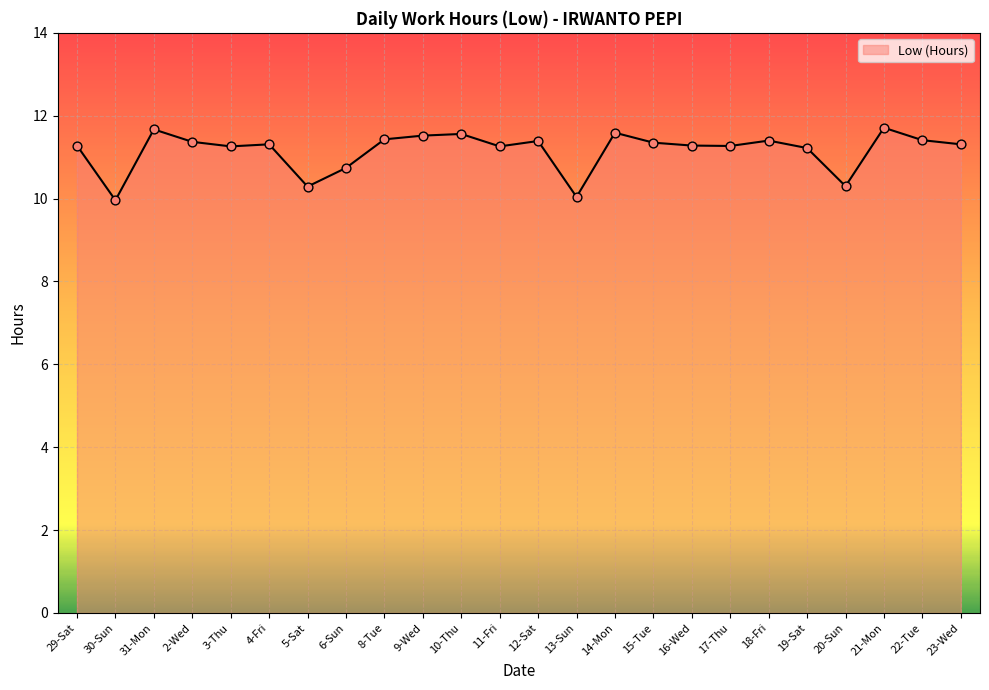

Approximately how many times larger is the value at 12-Sat compared to 31-Mon?

1.0